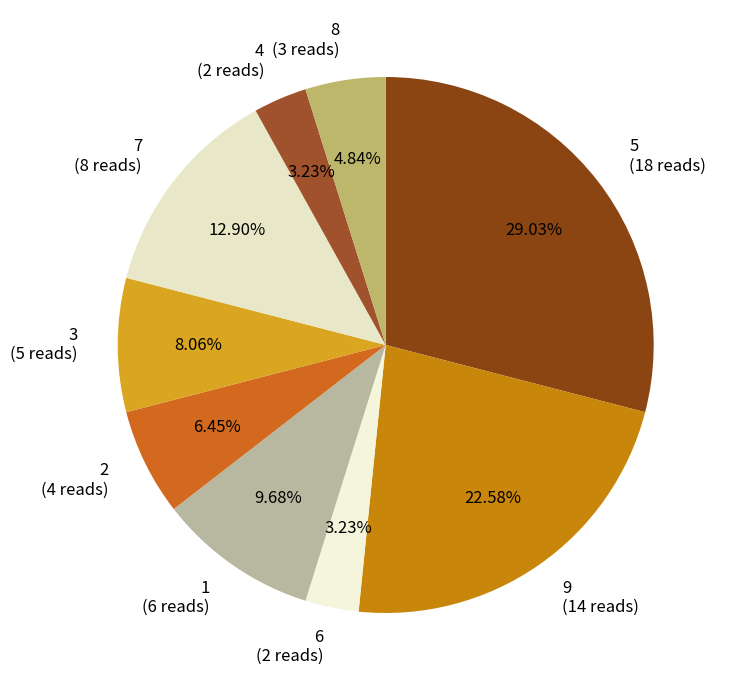

Combined, do 3 (5 reads) and 1 (6 reads) account for over 50%?

No